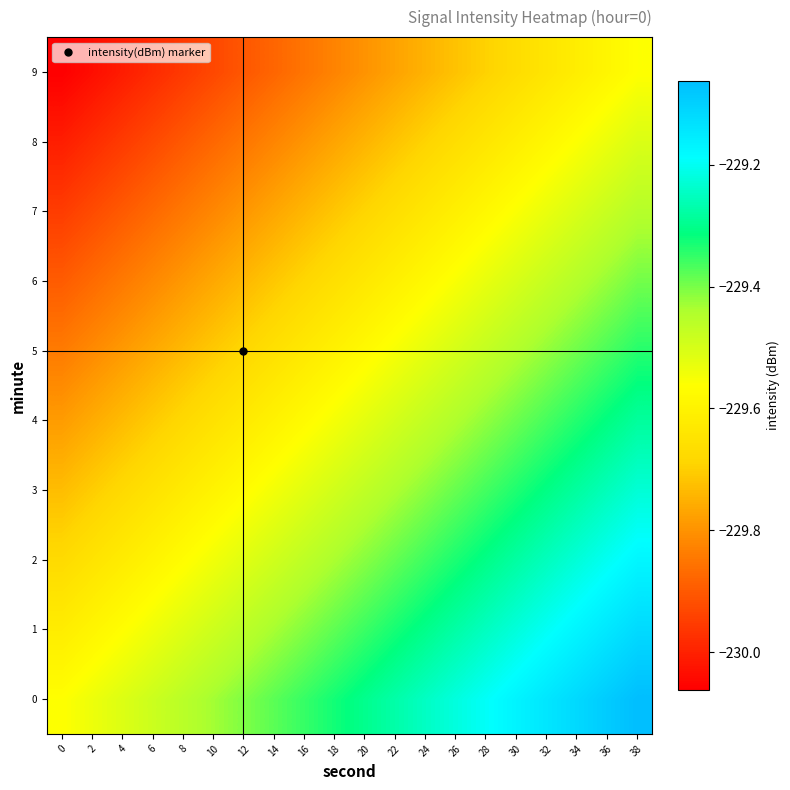

Reading right to left, list all the values displayed in this chart.

0: 38=-229.1	36=-229.1	34=-229.1	32=-229.1	30=-229.2	28=-229.2	26=-229.2	24=-229.2	22=-229.3	20=-229.3	18=-229.3	16=-229.4	14=-229.4	12=-229.4	10=-229.4	8=-229.5	6=-229.5	4=-229.5	2=-229.5	0=-229.6
1: 38=-229.1	36=-229.1	34=-229.2	32=-229.2	30=-229.2	28=-229.2	26=-229.3	24=-229.3	22=-229.3	20=-229.4	18=-229.4	16=-229.4	14=-229.4	12=-229.5	10=-229.5	8=-229.5	6=-229.5	4=-229.6	2=-229.6	0=-229.6
2: 38=-229.2	36=-229.2	34=-229.2	32=-229.3	30=-229.3	28=-229.3	26=-229.3	24=-229.4	22=-229.4	20=-229.4	18=-229.4	16=-229.5	14=-229.5	12=-229.5	10=-229.5	8=-229.6	6=-229.6	4=-229.6	2=-229.6	0=-229.7
3: 38=-229.2	36=-229.3	34=-229.3	32=-229.3	30=-229.3	28=-229.4	26=-229.4	24=-229.4	22=-229.4	20=-229.5	18=-229.5	16=-229.5	14=-229.5	12=-229.6	10=-229.6	8=-229.6	6=-229.7	4=-229.7	2=-229.7	0=-229.7
4: 38=-229.3	36=-229.3	34=-229.3	32=-229.4	30=-229.4	28=-229.4	26=-229.4	24=-229.5	22=-229.5	20=-229.5	18=-229.5	16=-229.6	14=-229.6	12=-229.6	10=-229.7	8=-229.7	6=-229.7	4=-229.7	2=-229.8	0=-229.8
5: 38=-229.3	36=-229.4	34=-229.4	32=-229.4	30=-229.4	28=-229.5	26=-229.5	24=-229.5	22=-229.6	20=-229.6	18=-229.6	16=-229.6	14=-229.7	12=-229.7	10=-229.7	8=-229.7	6=-229.8	4=-229.8	2=-229.8	0=-229.8
6: 38=-229.4	36=-229.4	34=-229.4	32=-229.5	30=-229.5	28=-229.5	26=-229.6	24=-229.6	22=-229.6	20=-229.6	18=-229.7	16=-229.7	14=-229.7	12=-229.7	10=-229.8	8=-229.8	6=-229.8	4=-229.8	2=-229.9	0=-229.9
7: 38=-229.5	36=-229.5	34=-229.5	32=-229.5	30=-229.6	28=-229.6	26=-229.6	24=-229.6	22=-229.7	20=-229.7	18=-229.7	16=-229.7	14=-229.8	12=-229.8	10=-229.8	8=-229.8	6=-229.9	4=-229.9	2=-229.9	0=-230.0
8: 38=-229.5	36=-229.5	34=-229.6	32=-229.6	30=-229.6	28=-229.6	26=-229.7	24=-229.7	22=-229.7	20=-229.7	18=-229.8	16=-229.8	14=-229.8	12=-229.8	10=-229.9	8=-229.9	6=-229.9	4=-230.0	2=-230.0	0=-230.0
9: 38=-229.6	36=-229.6	34=-229.6	32=-229.6	30=-229.7	28=-229.7	26=-229.7	24=-229.7	22=-229.8	20=-229.8	18=-229.8	16=-229.9	14=-229.9	12=-229.9	10=-229.9	8=-230.0	6=-230.0	4=-230.0	2=-230.0	0=-230.1